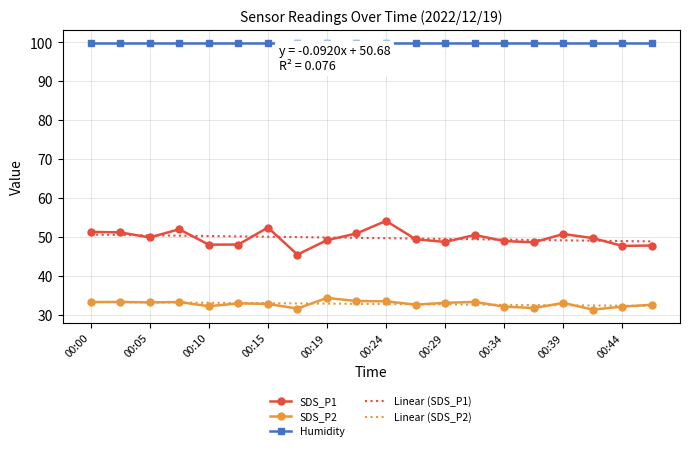

True or false: Humidity and SDS_P1 cross at least once.

False